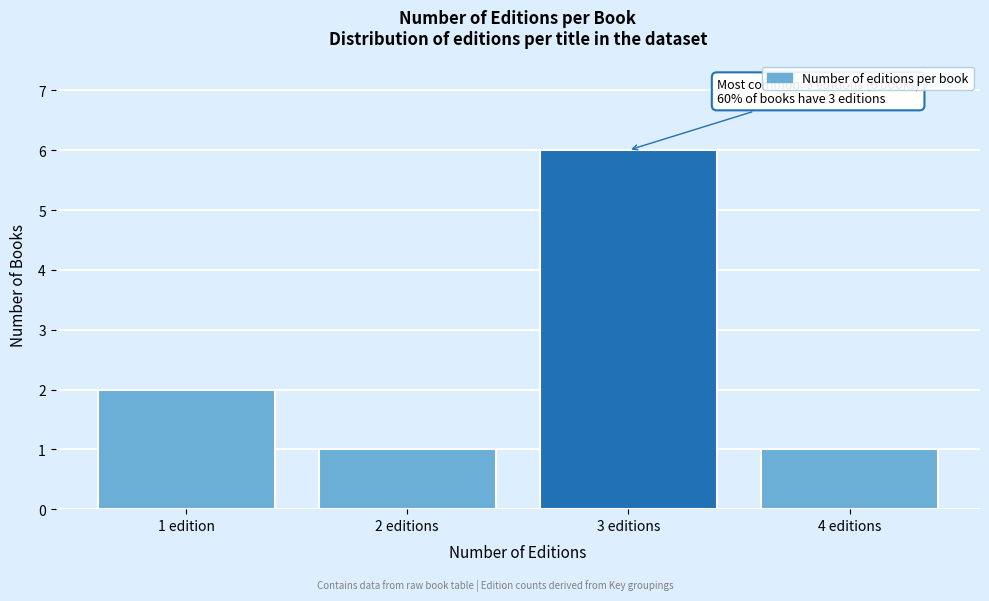

Reading left to right, list all the values displayed in this chart.

1 edition=2	2 editions=1	3 editions=6	4 editions=1